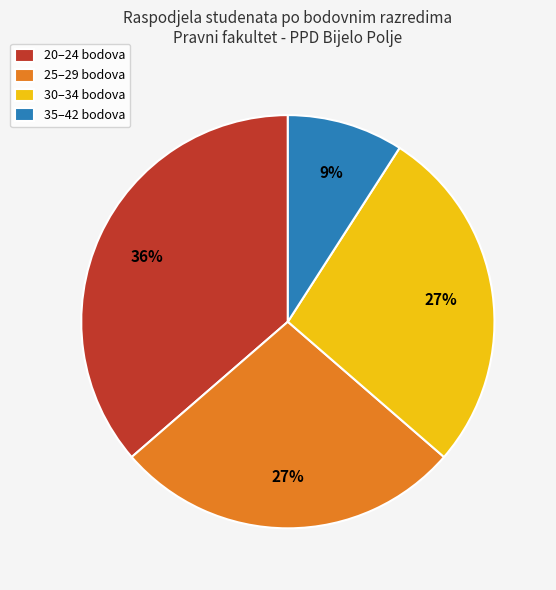

Is there any slice that represents more than half of the pie?

No